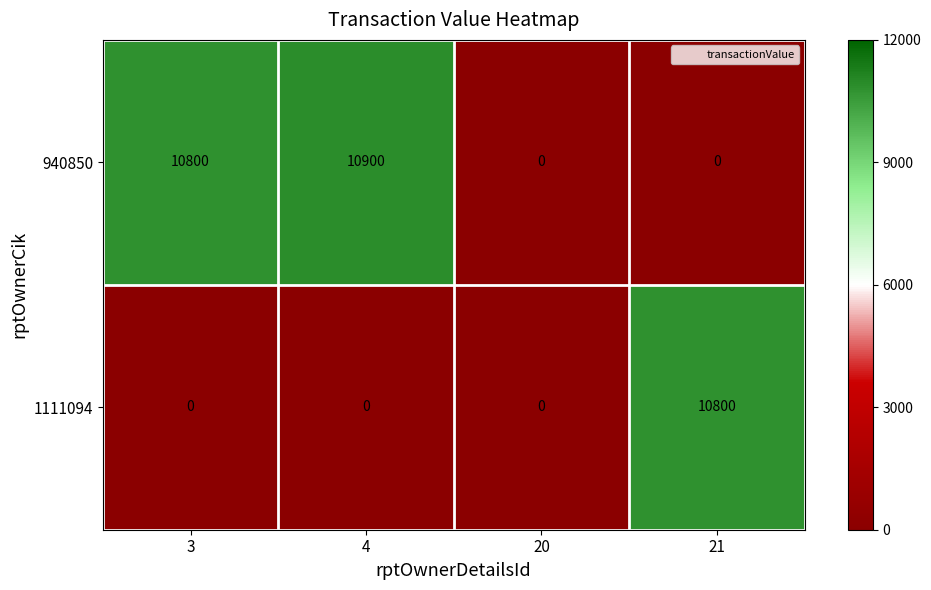

True or false: 1111094 has a value of 4492 at 20.

False